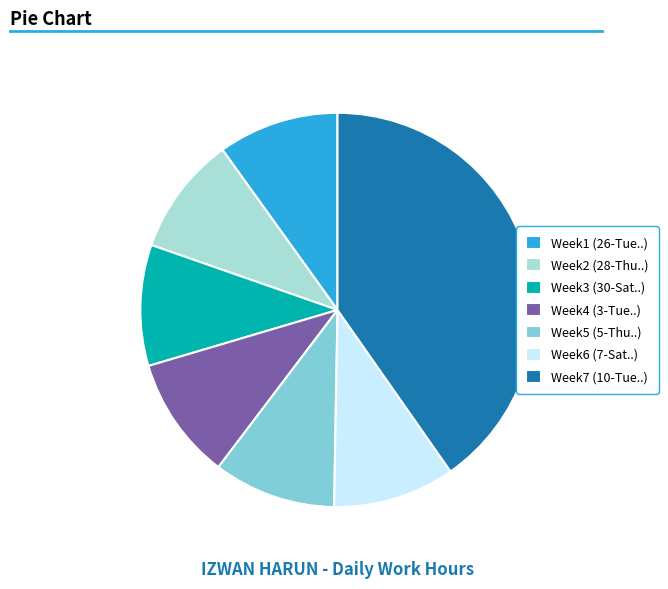

What is the ratio of the value at Week6 (7-Sat..) to the value at Week5 (5-Thu..)?

1.0